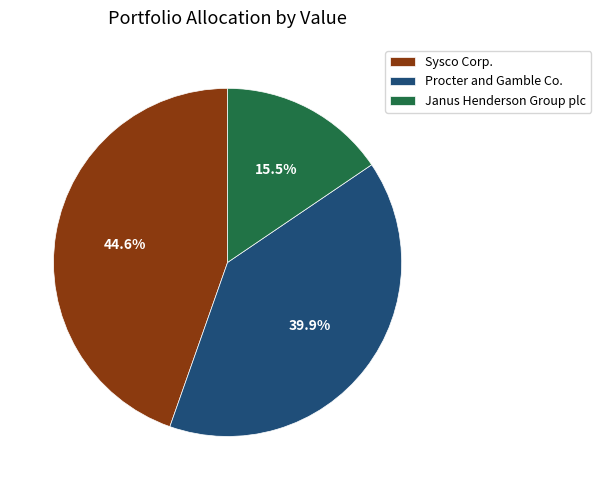

To the nearest percent, what percentage of the pie is Sysco Corp.?

45%